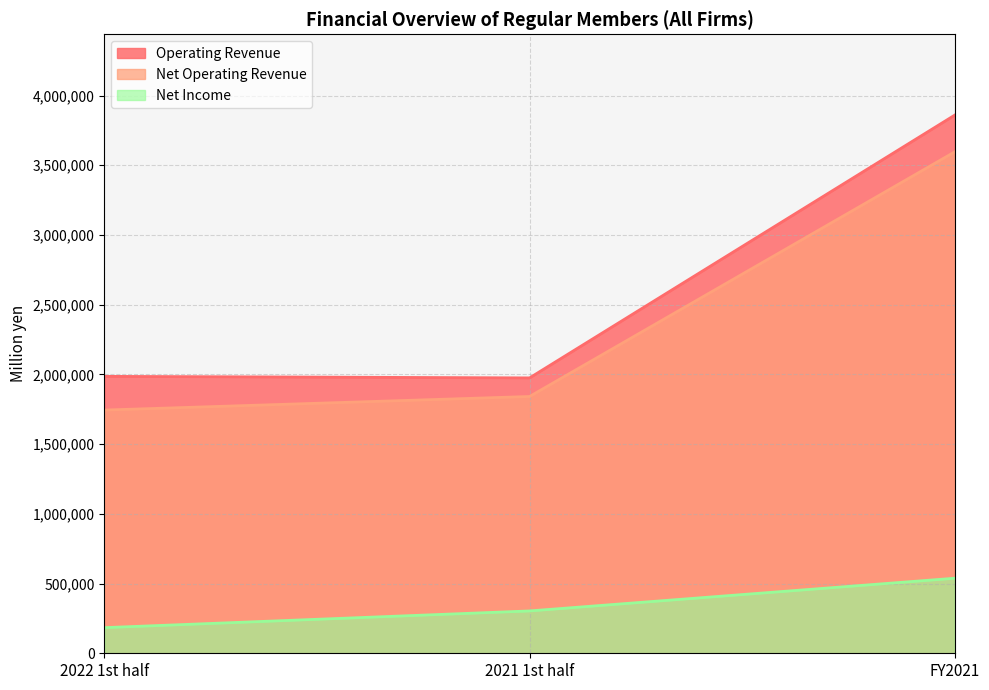

Is it true that Operating Revenue equals 1093140 at 2022 1st half?

False